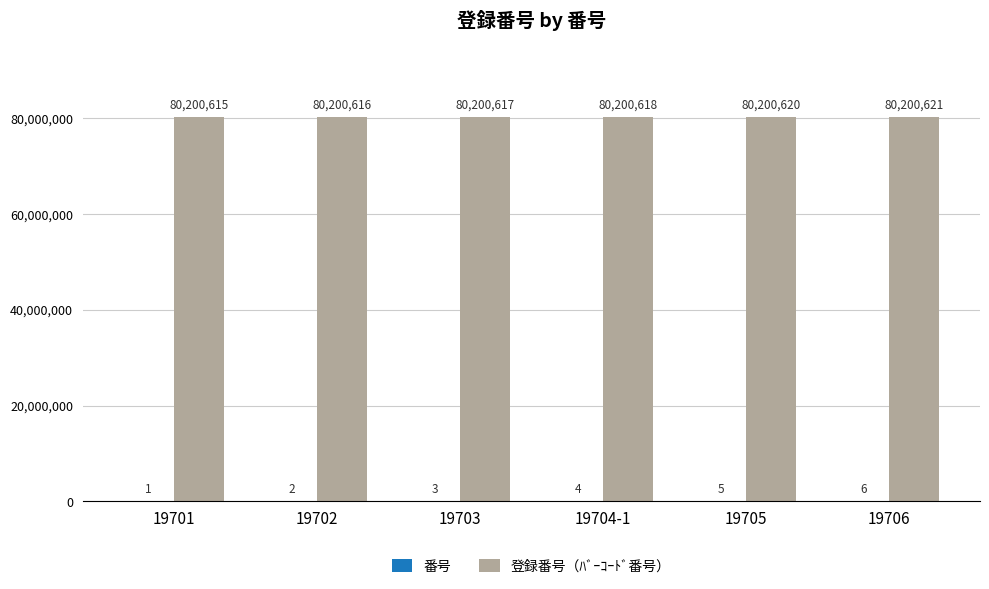

What is the total value across all series at 19703?

80200620